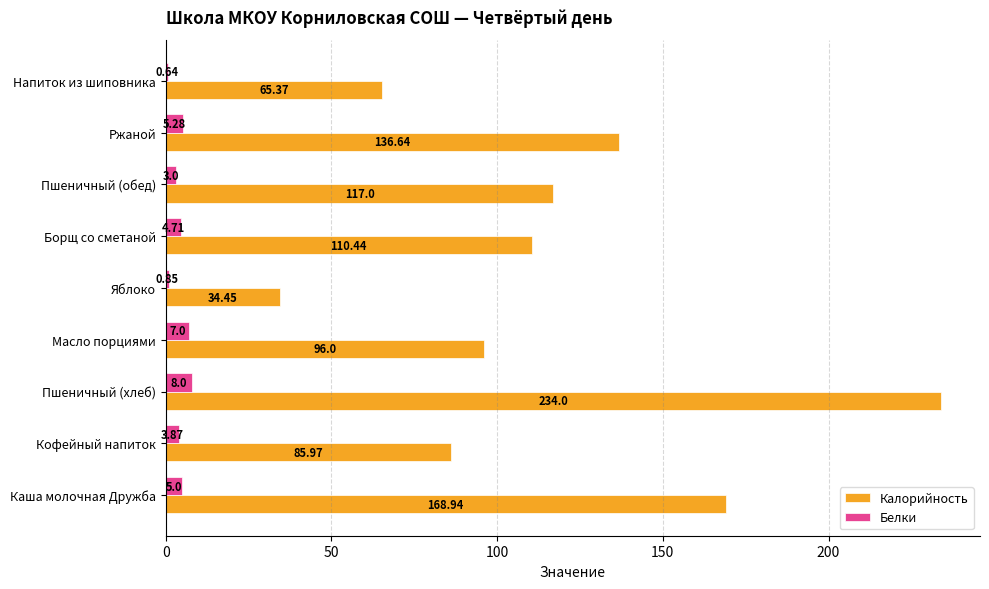

Which series changed the most between Кофейный напиток and Борщ со сметаной?

Калорийность